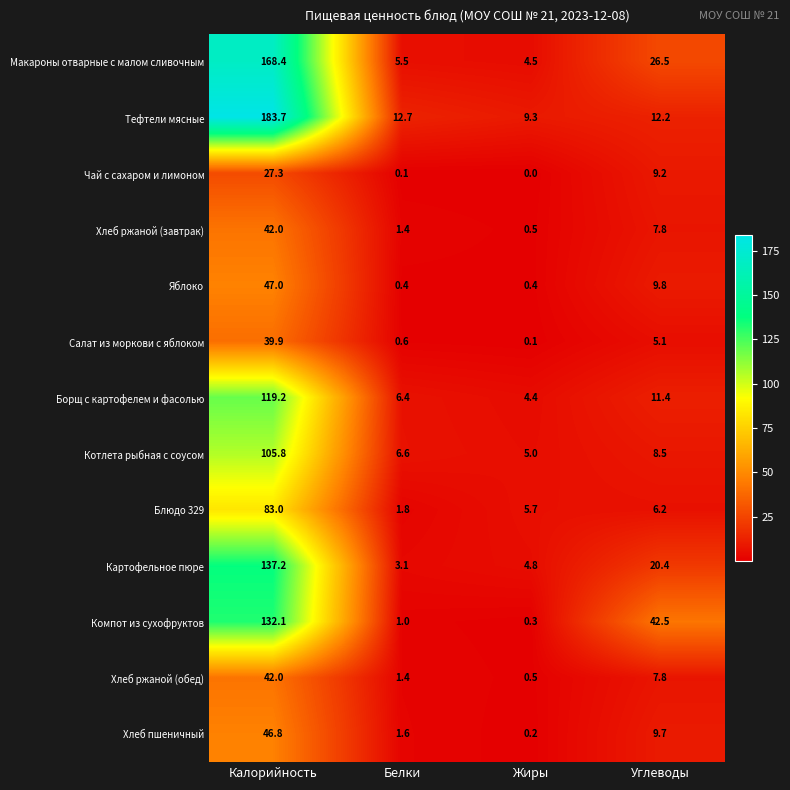

Which series has the largest range (max minus min)?

Тефтели мясные